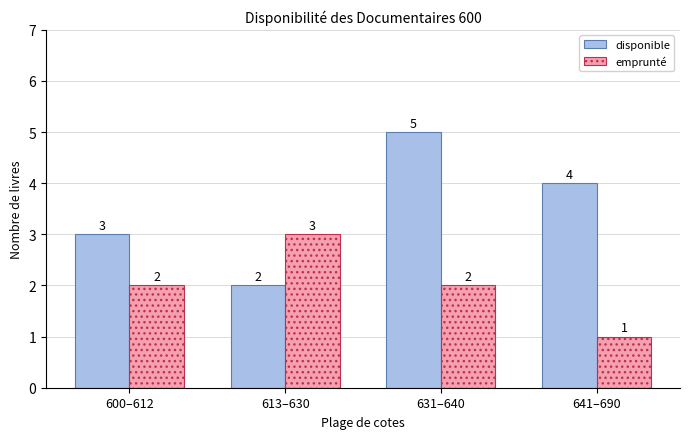

Count the number of data series in this chart.

2